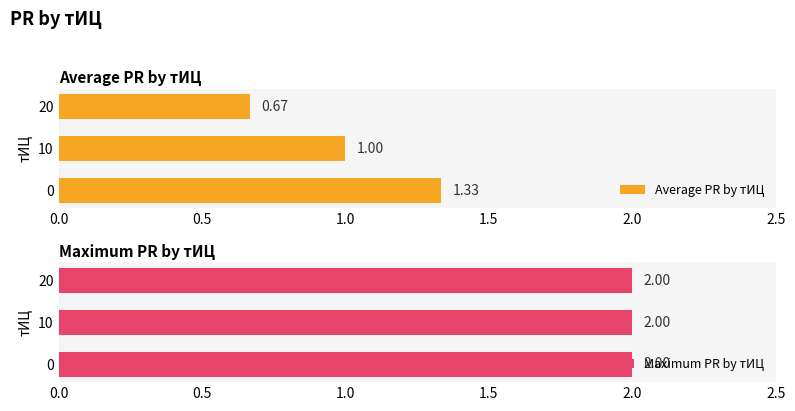

What is the average value of the Average PR by тИЦ series?

1.0